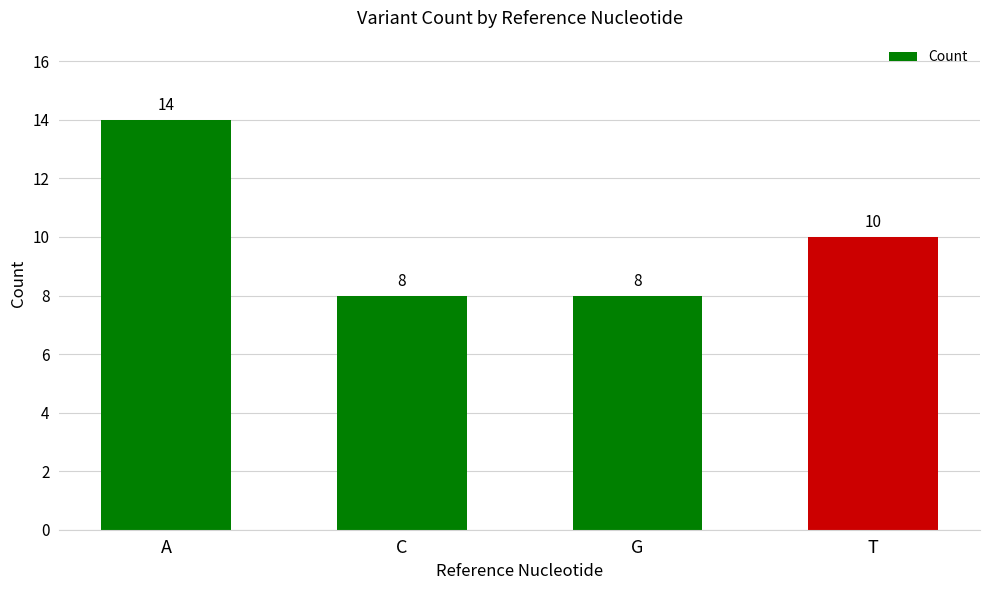

Reading right to left, extract all data points from this chart.

T=10	G=8	C=8	A=14